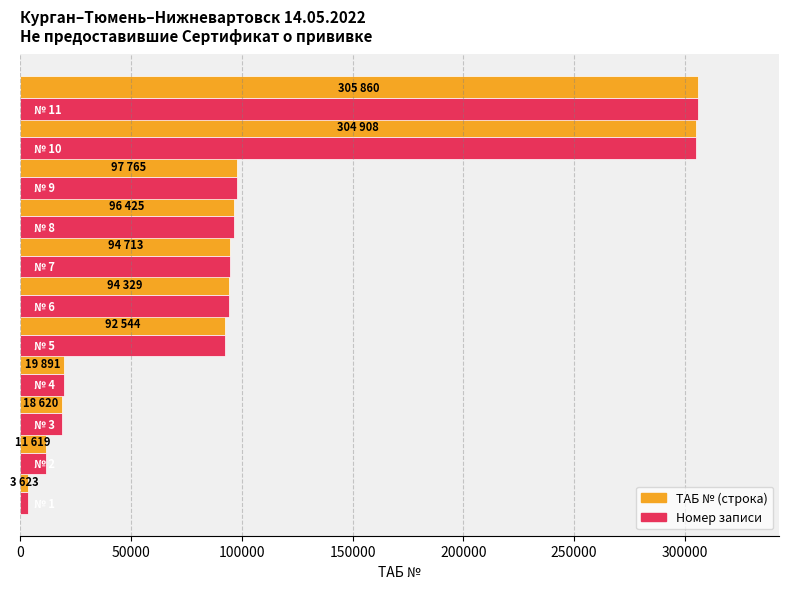

What is the maximum value shown in the chart?

305860